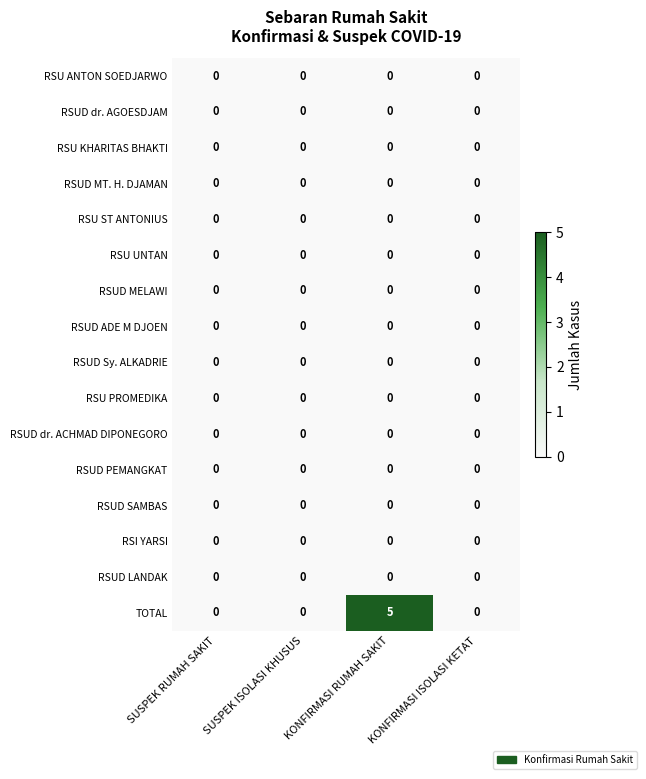

At which category is the sum across all series the highest?

KONFIRMASI RUMAH SAKIT